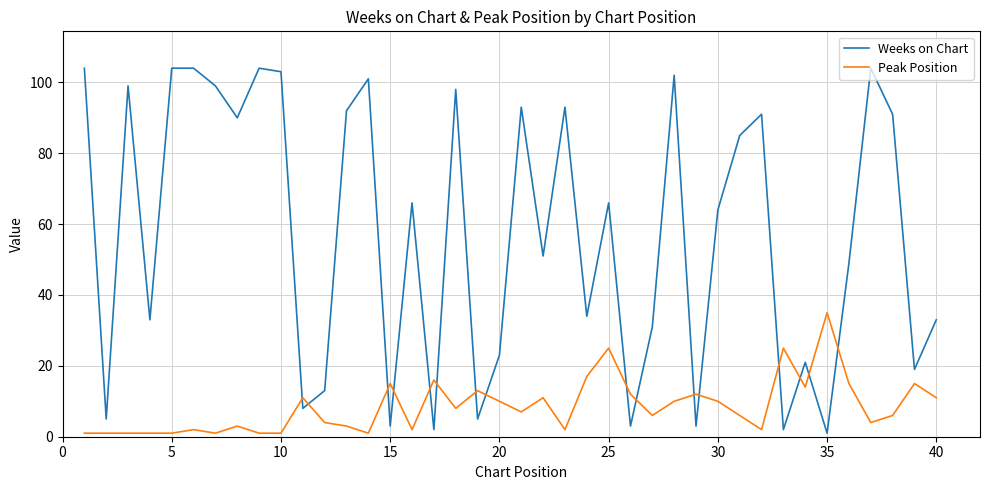

Which series has the widest spread of values?

Weeks on Chart